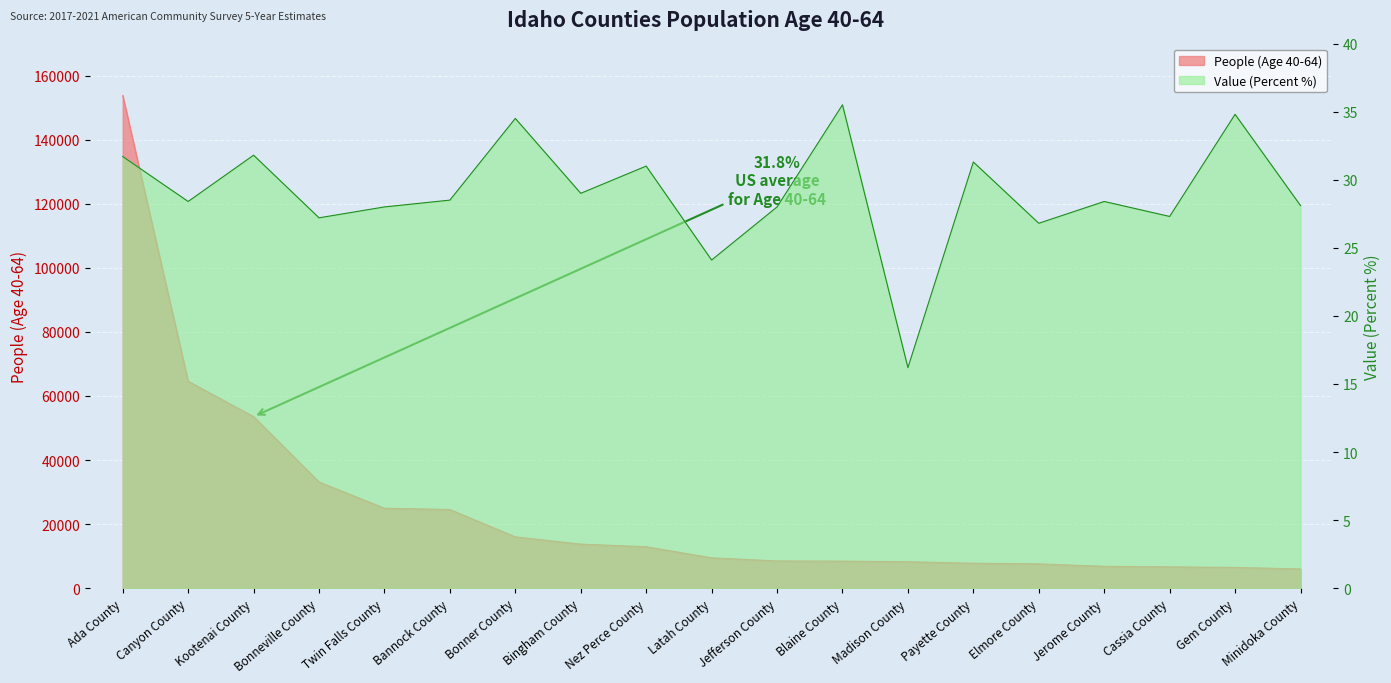

Is the value of People (Age 40-64) at Bannock County greater than the value of Value (Percent) at Latah County?

Yes